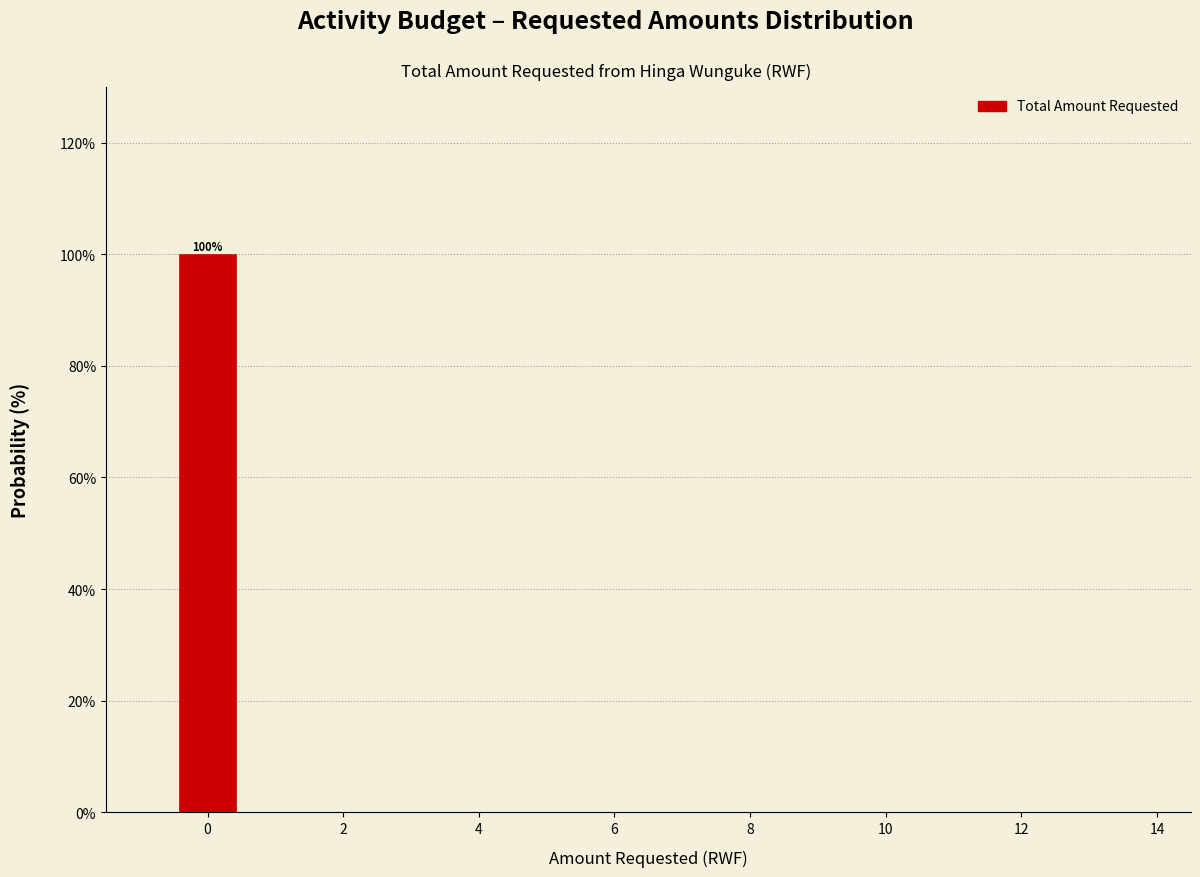

Which range on the x-axis has the tallest bar?

-0.5 to 0.5